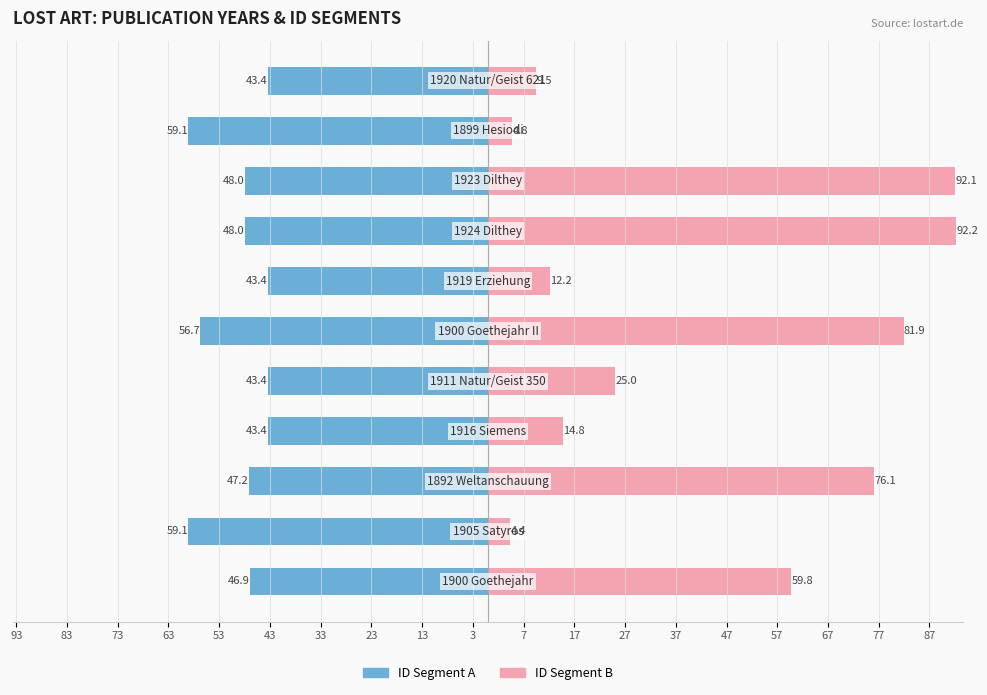

What is the difference between the maximum and minimum values in the Lost Art ID (second segment) series?

87.8